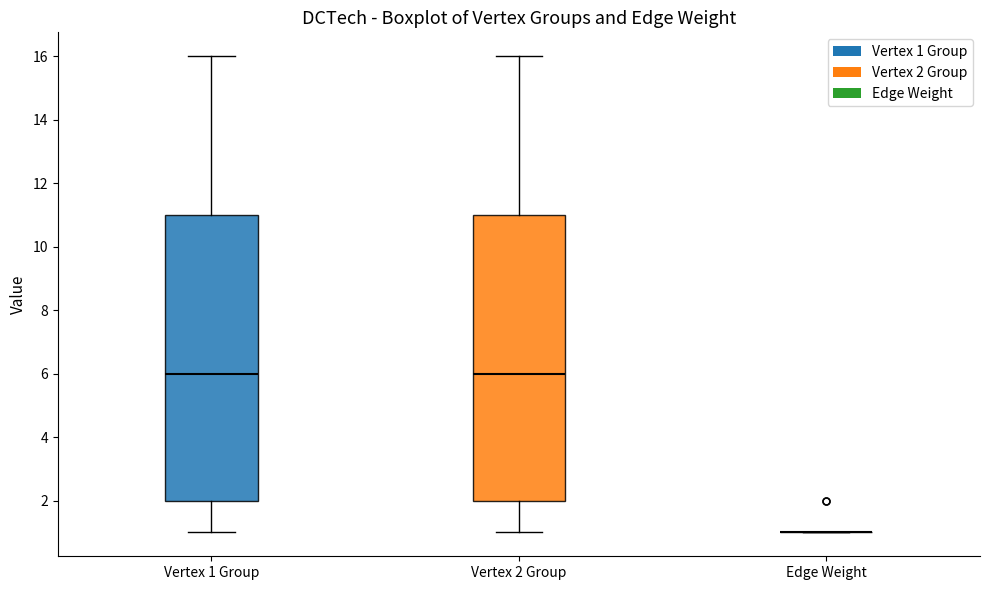

Reading left to right, transcribe this box plot: for each box, give where its median line is, the range the box spans, and where its two whiskers end, as read against the y-axis. The values are not printed on the chart, so give them approximately, as read against the axis.

Vertex 1 Group: median 6, box 2 to 11, whiskers 1 to 16
Vertex 2 Group: median 6, box 2 to 11, whiskers 1 to 16
Edge Weight: box collapsed to a line at 1, whiskers 1 to 1